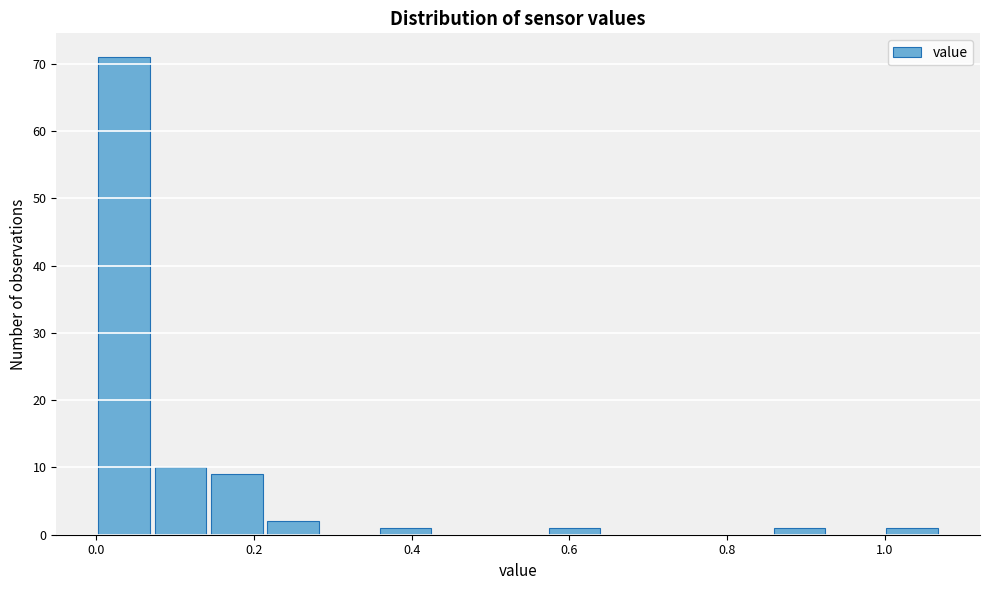

Read against the x-axis, roughly where is the centre of the tallest bar?

0.04